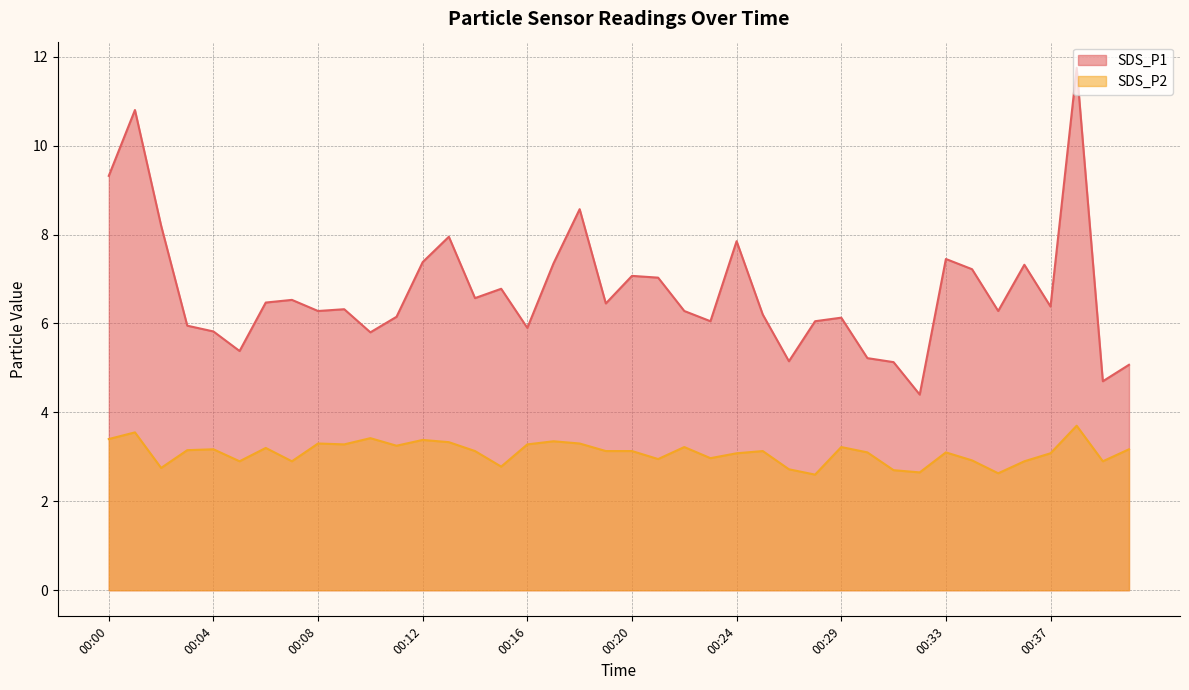

At which label does SDS_P1 reach its peak?

00:38